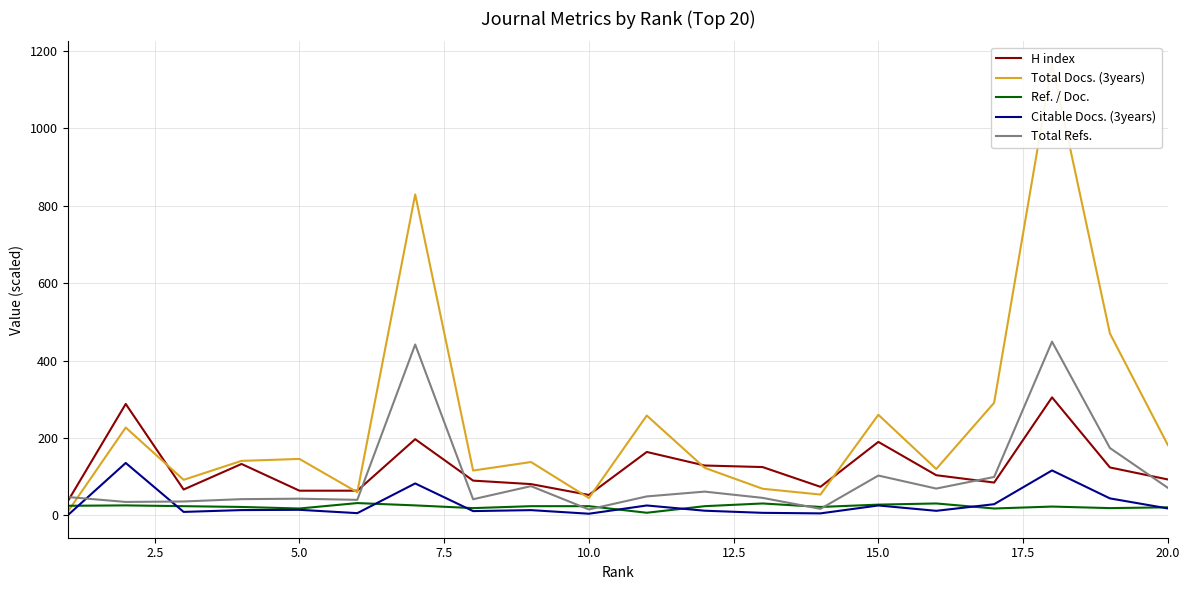

What is the highest value of the Total Refs. series?

448.8